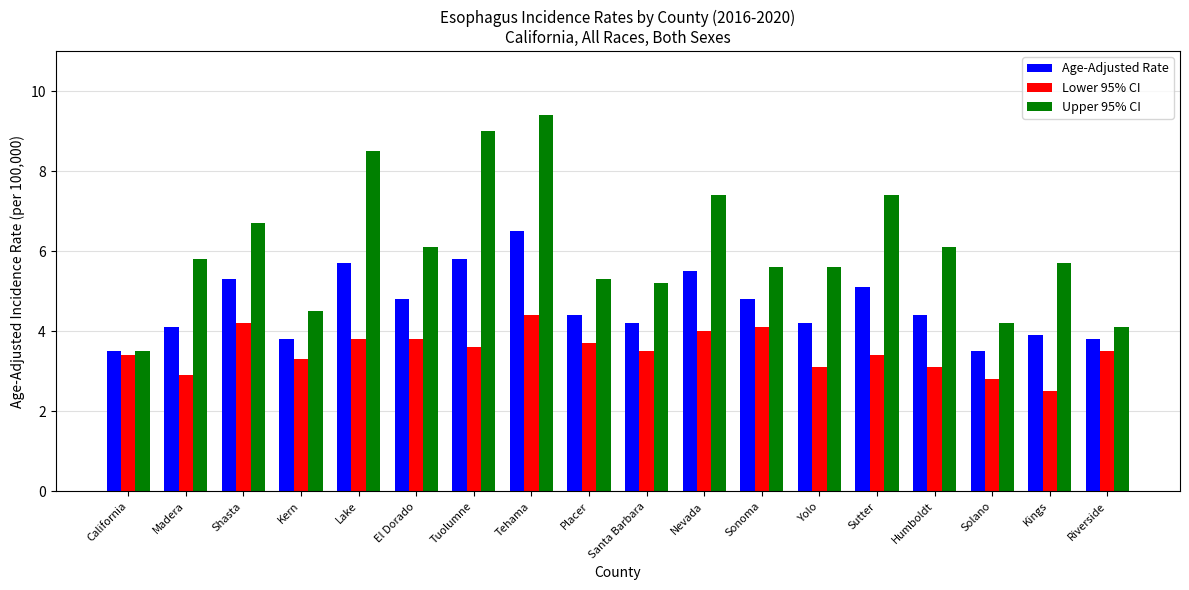

Reading left to right, transcribe all the data shown in this chart.

Age-Adjusted Rate: California=3.5	Madera=4.1	Shasta=5.3	Kern=3.8	Lake=5.7	El Dorado=4.8	Tuolumne=5.8	Tehama=6.5	Placer=4.4	Santa Barbara=4.2	Nevada=5.5	Sonoma=4.8	Yolo=4.2	Sutter=5.1	Humboldt=4.4	Solano=3.5	Kings=3.9	Riverside=3.8
Lower 95% CI: California=3.4	Madera=2.9	Shasta=4.2	Kern=3.3	Lake=3.8	El Dorado=3.8	Tuolumne=3.6	Tehama=4.4	Placer=3.7	Santa Barbara=3.5	Nevada=4.0	Sonoma=4.1	Yolo=3.1	Sutter=3.4	Humboldt=3.1	Solano=2.8	Kings=2.5	Riverside=3.5
Upper 95% CI: California=3.5	Madera=5.8	Shasta=6.7	Kern=4.5	Lake=8.5	El Dorado=6.1	Tuolumne=9.0	Tehama=9.4	Placer=5.3	Santa Barbara=5.2	Nevada=7.4	Sonoma=5.6	Yolo=5.6	Sutter=7.4	Humboldt=6.1	Solano=4.2	Kings=5.7	Riverside=4.1